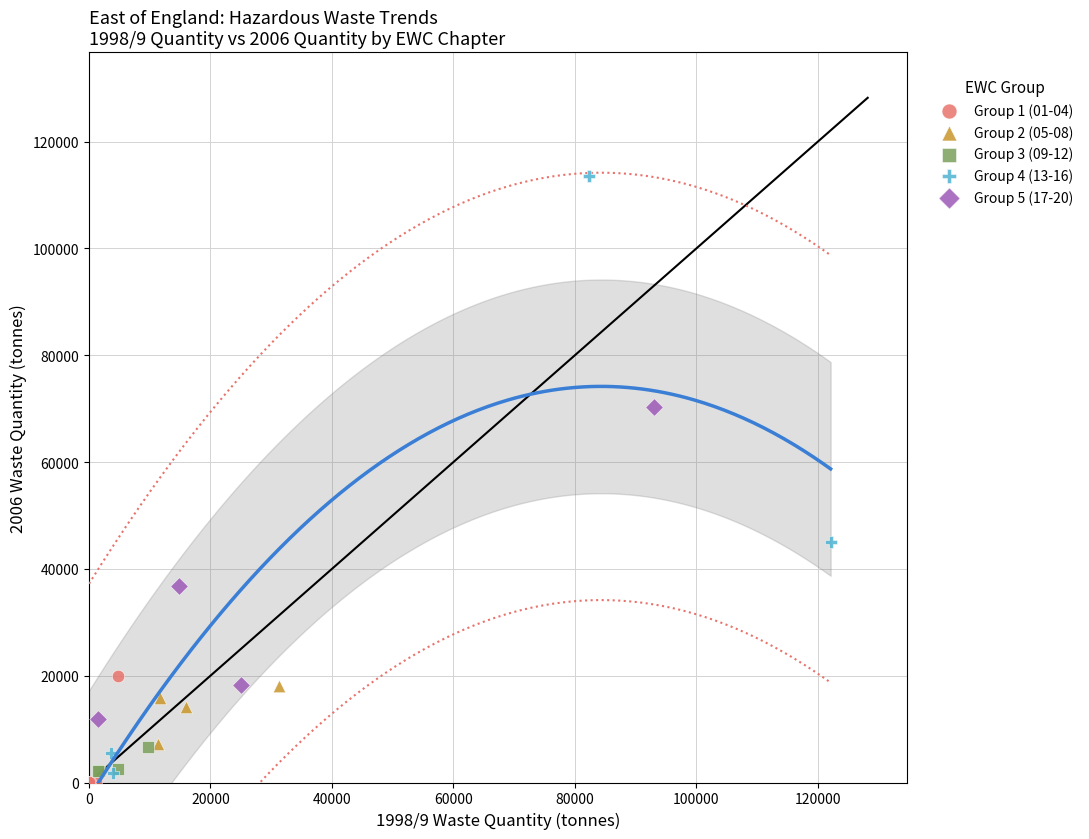

Which series contains the lowest Y value?

Group 1 (01-04)